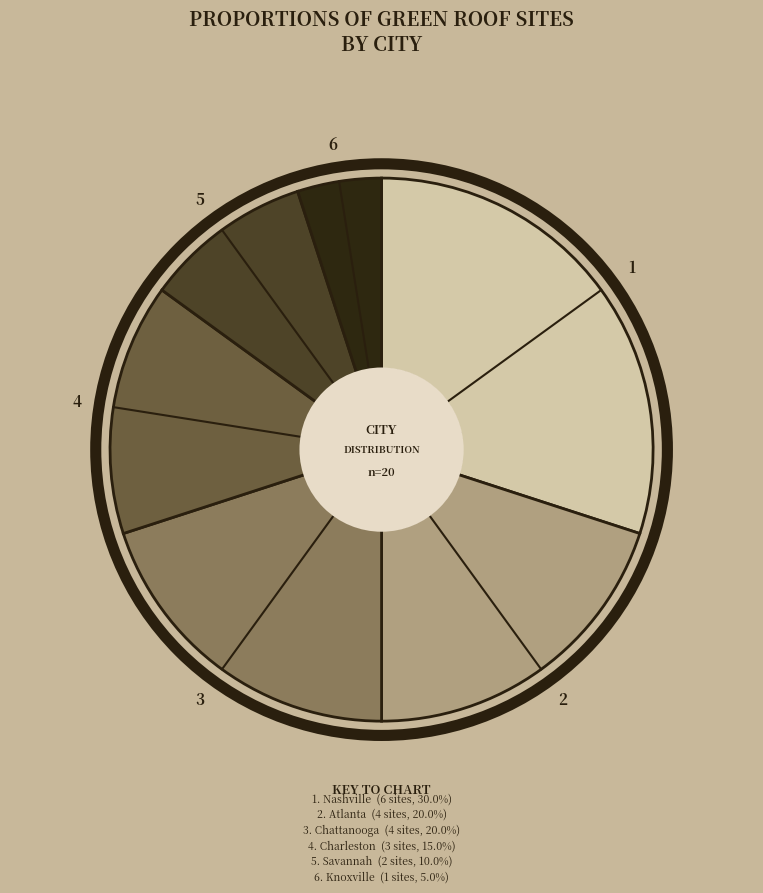

Which slice is the largest?

Nashville